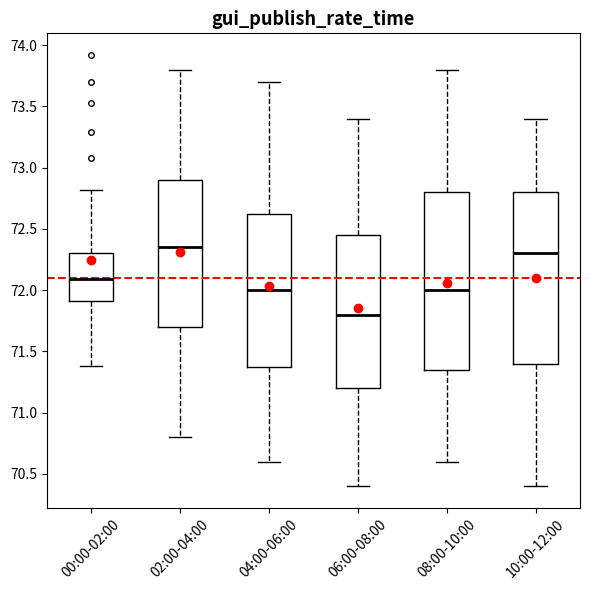

Where does the upper whisker of the box for 02:00-04:00 end on the y-axis? The values are not printed on the chart, so give them approximately, as read against the axis.

73.80